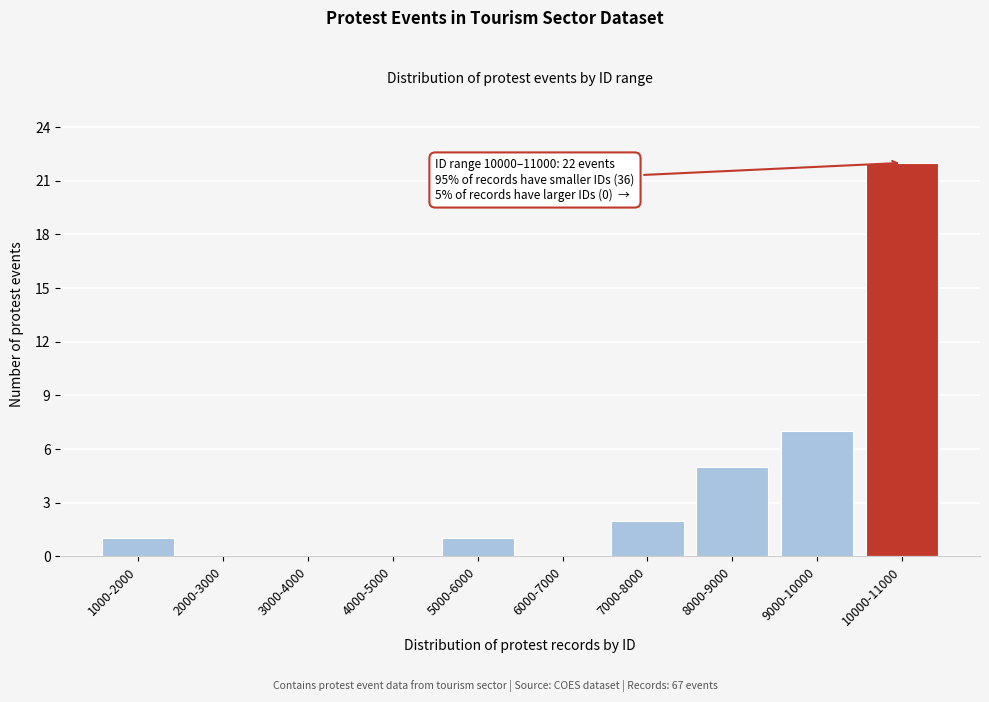

Reading left to right, what are all the values shown in this chart?

1000-2000=1	2000-3000=0	3000-4000=0	4000-5000=0	5000-6000=1	6000-7000=0	7000-8000=2	8000-9000=5	9000-10000=7	10000-11000=22